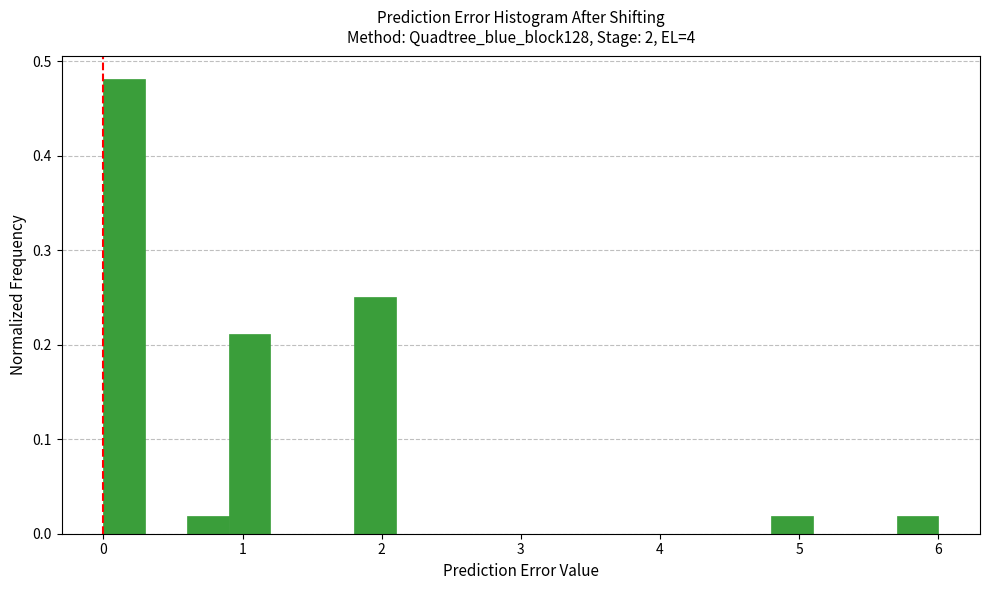

Around what value on the x-axis is the tallest bar? Give the approximate position of its centre, as read against the axis.

0.2